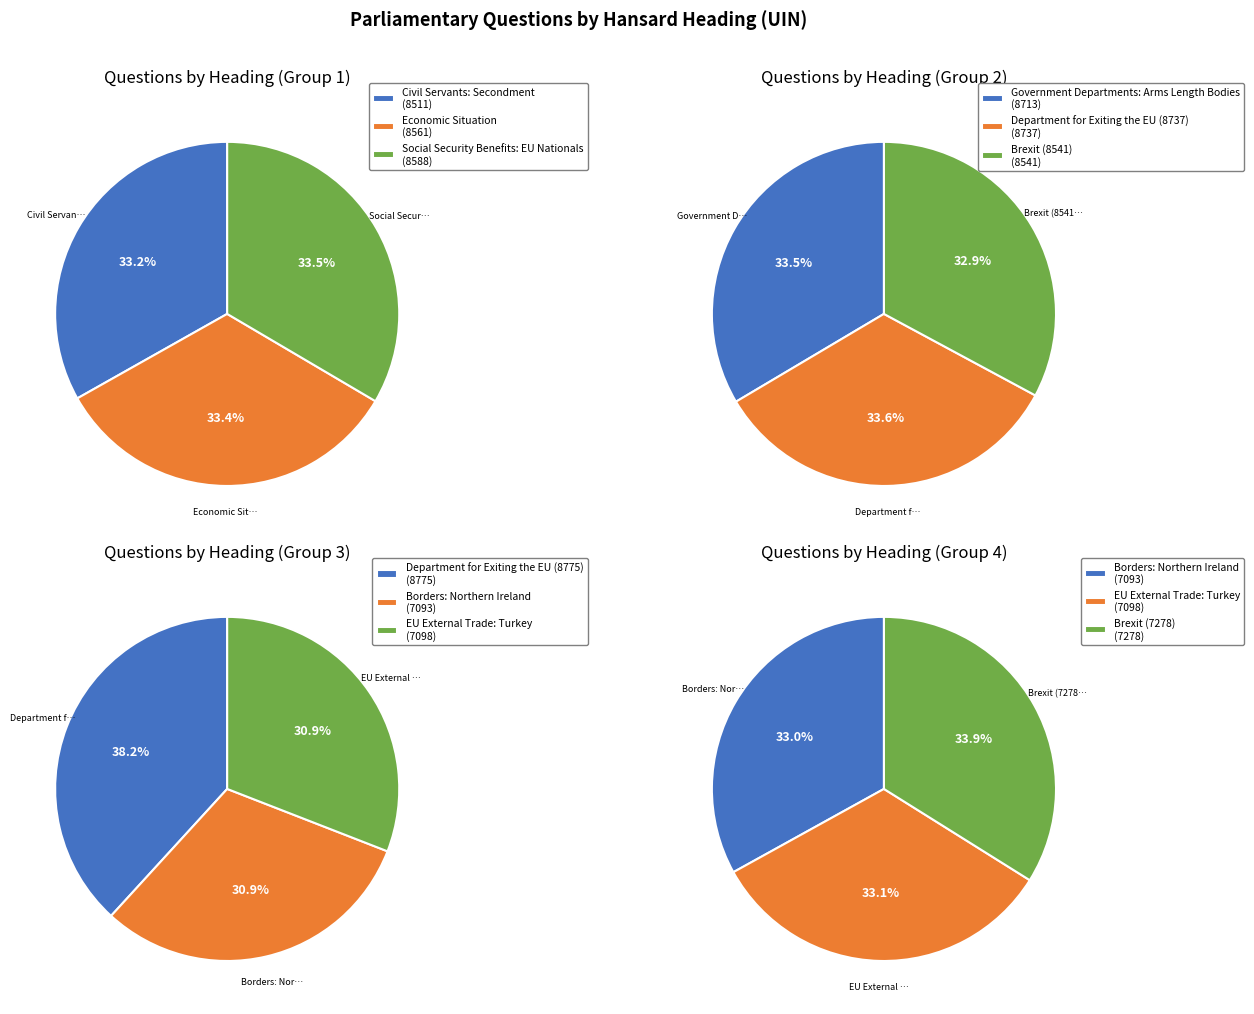

Which category has the biggest portion of the pie?

Department for Exiting the EU (8775)